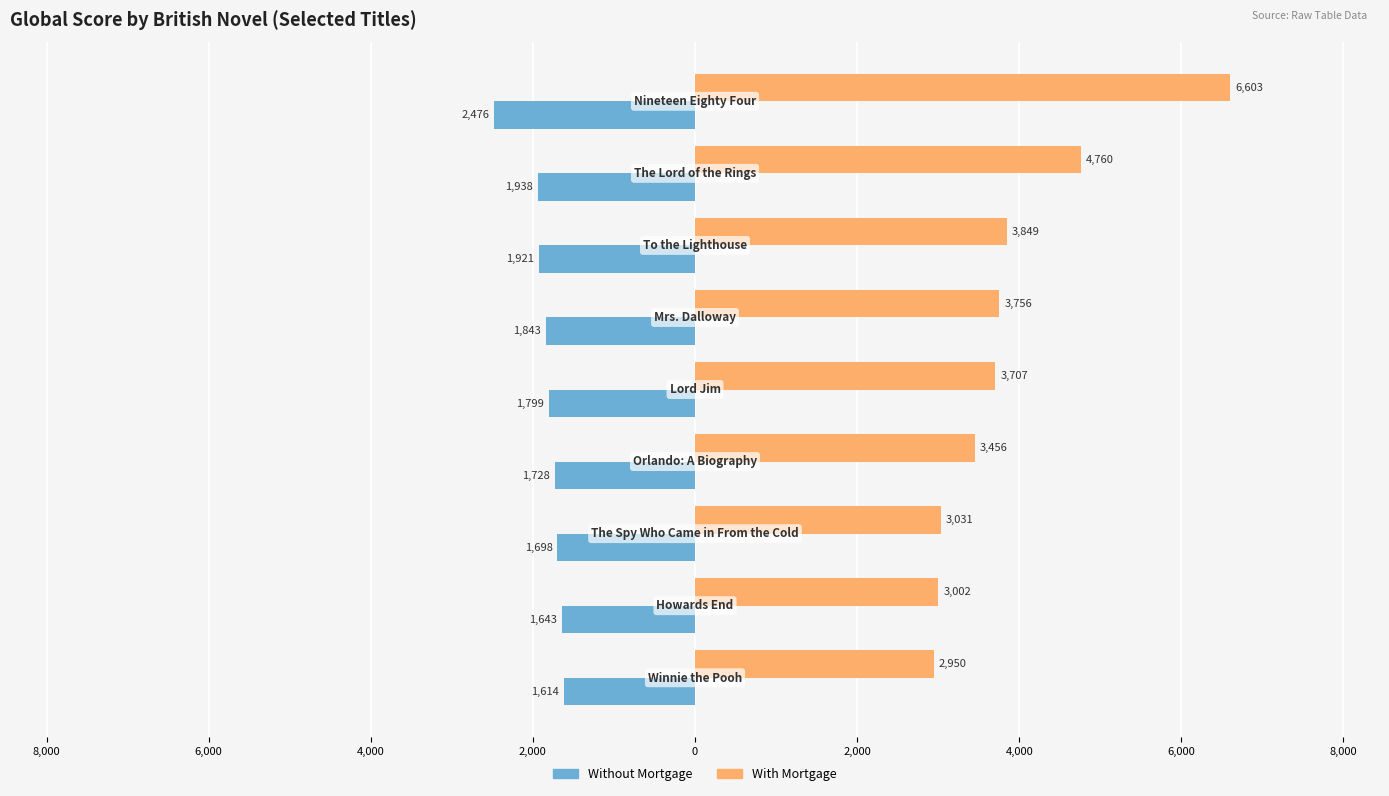

Which series has the largest range (max minus min)?

With Mortgage